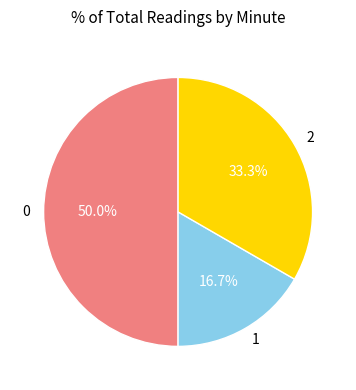

To the nearest percent, what is the average slice percentage?

33%